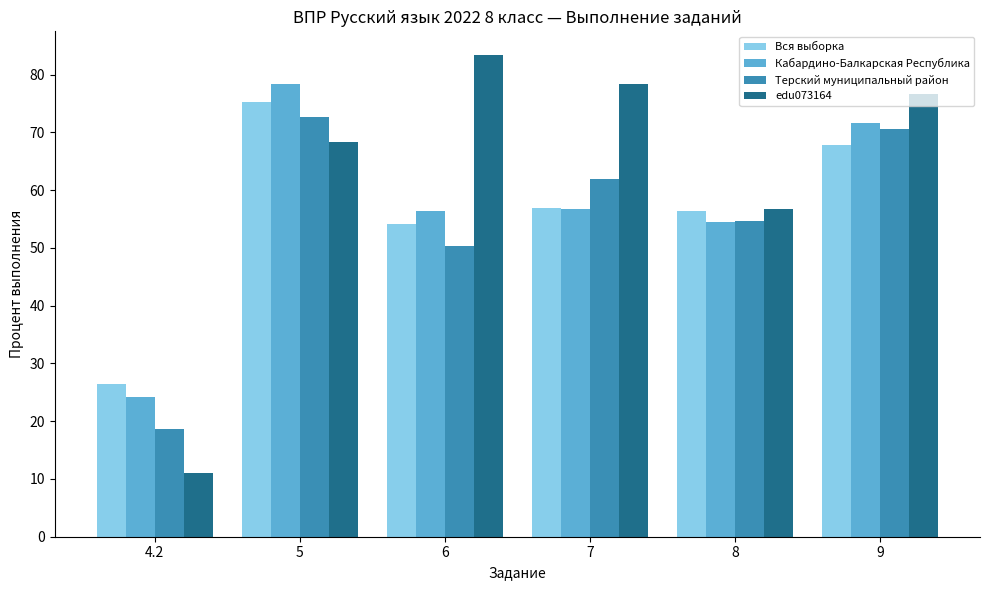

Which series has the largest total across all categories?

edu073164